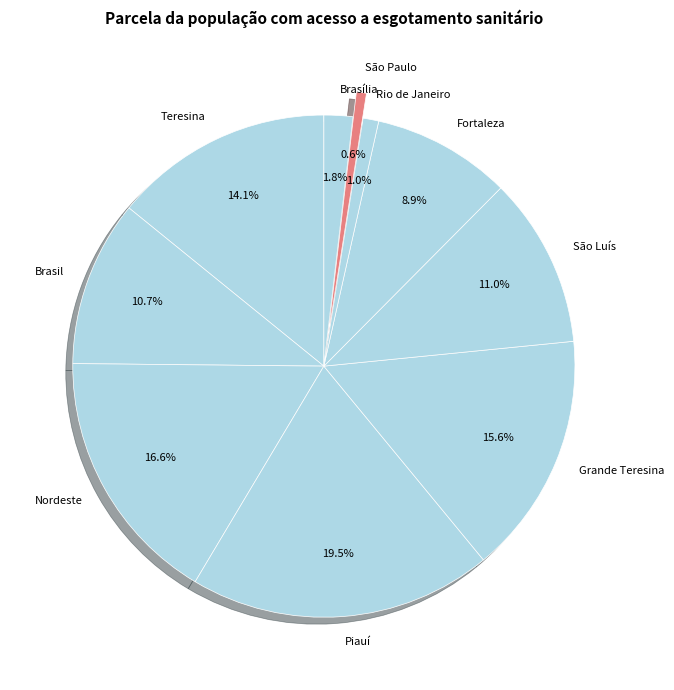

Is it true that Rio de Janeiro is 1% of the pie?

True